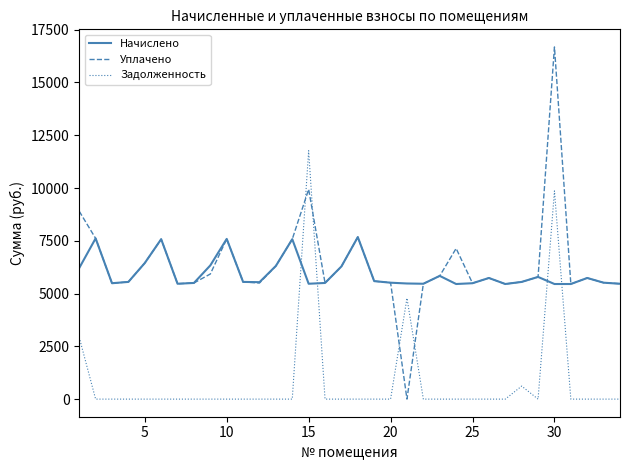

How many times do Уплачено and Задолженность cross each other?

4